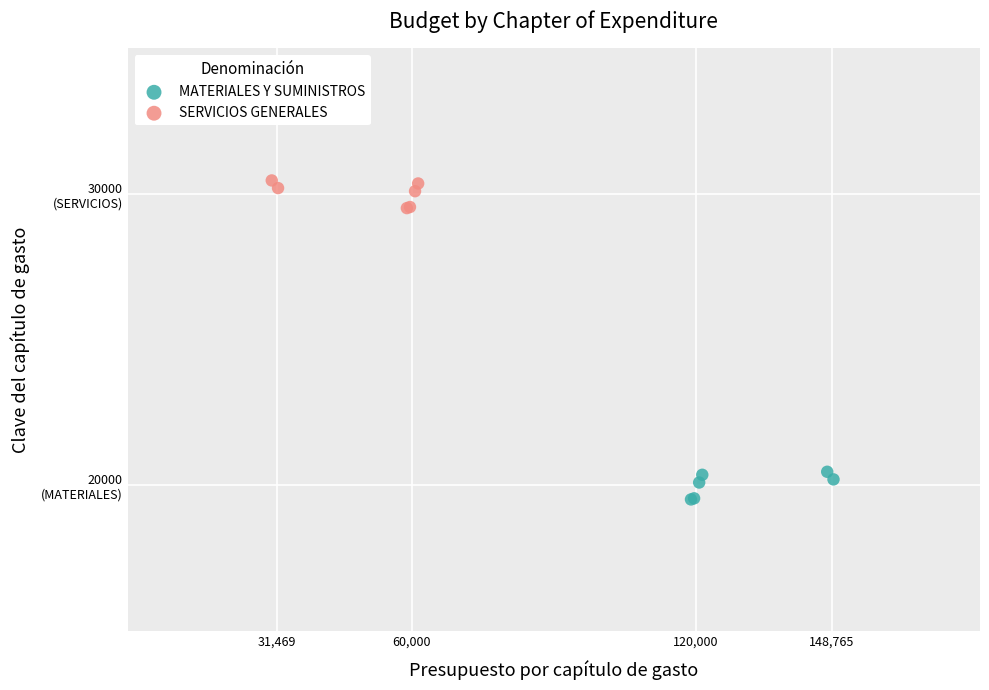

What are all the series names shown in the legend?

MATERIALES Y SUMINISTROS, SERVICIOS GENERALES